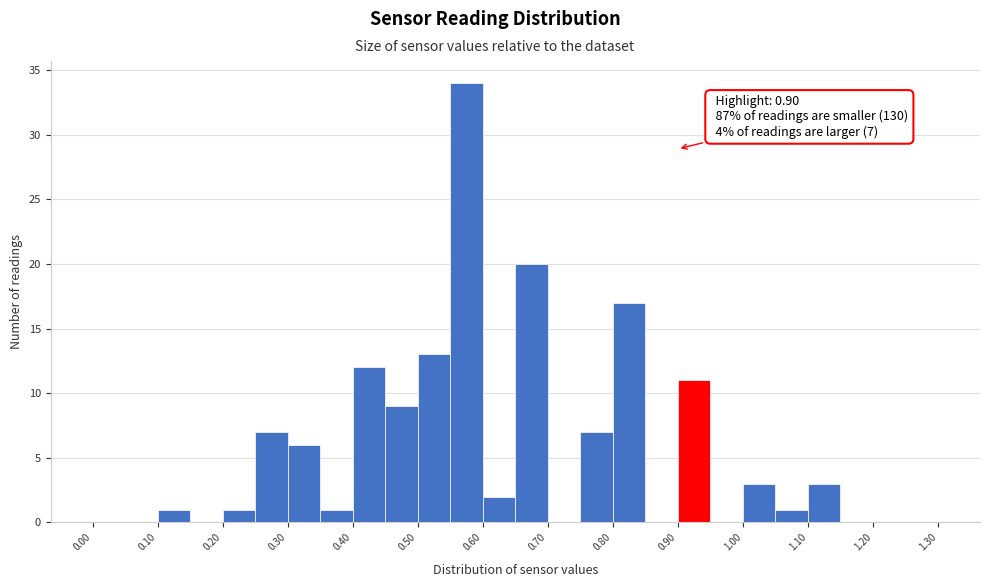

Over which range of the x-axis is the bar tallest?

0.55 to 0.60